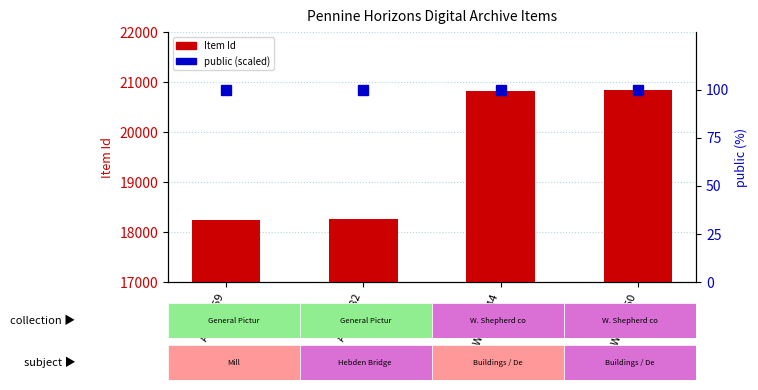

What is the label of the 2nd bar from the right?

WSC00244